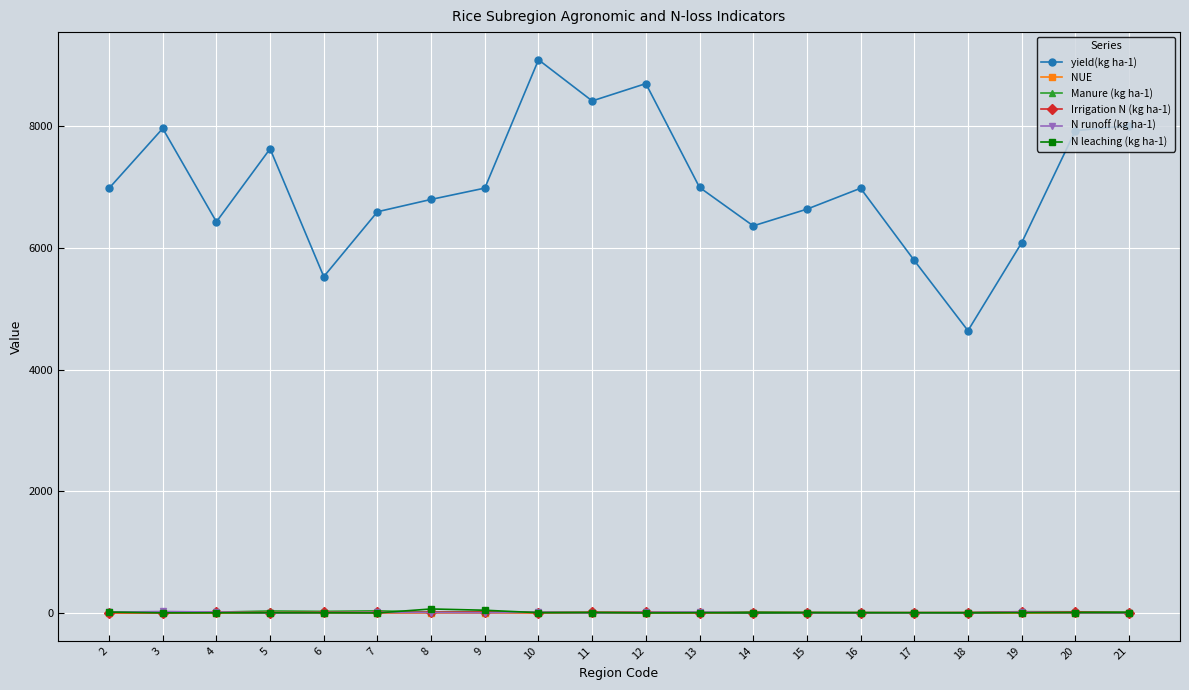

What is the value of the N leaching (kg ha-1) point at the 10th from the left?

9.5